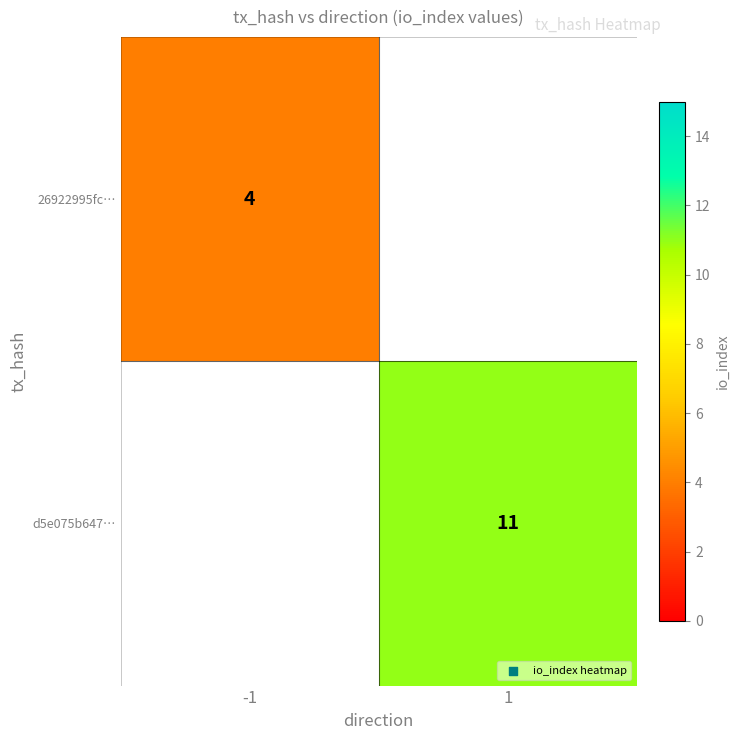

Is it true that 26922995fc… equals 7 at -1?

False